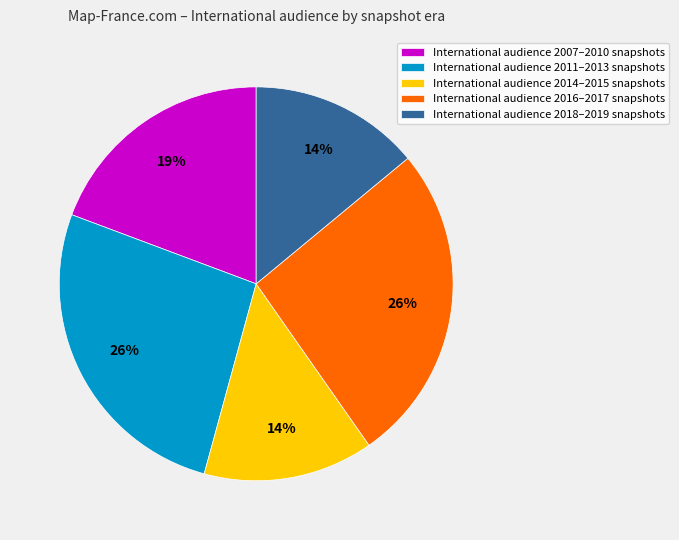

Count the number of slices in the pie.

5